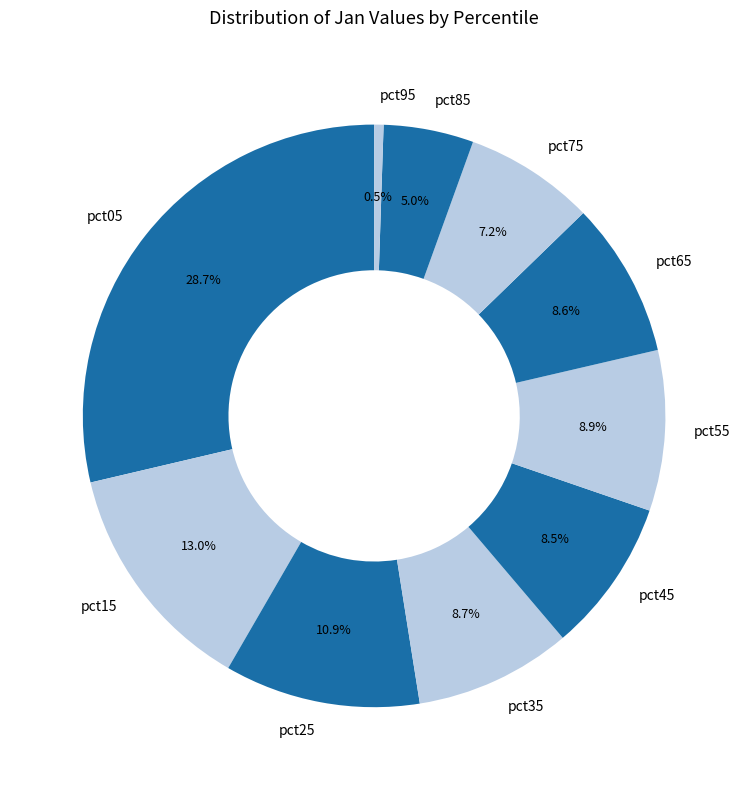

True or false: pct75 accounts for 14% of the total.

False